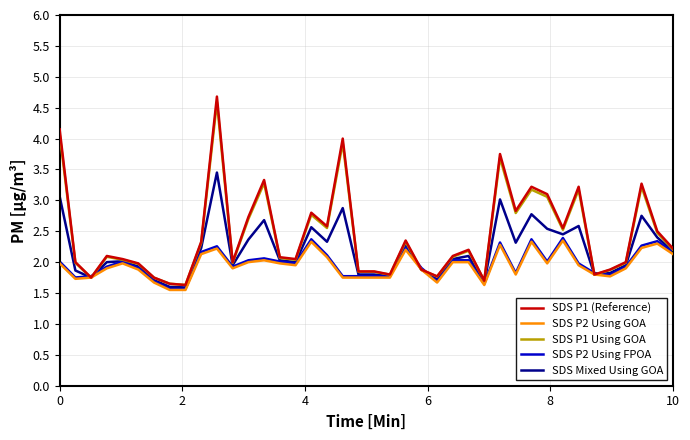

What is the maximum value shown in the chart?

4.7